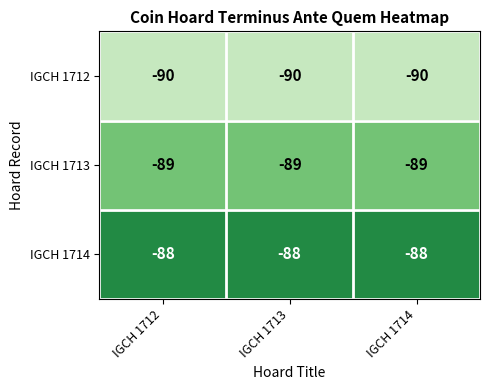

What is the greatest value displayed?

-88